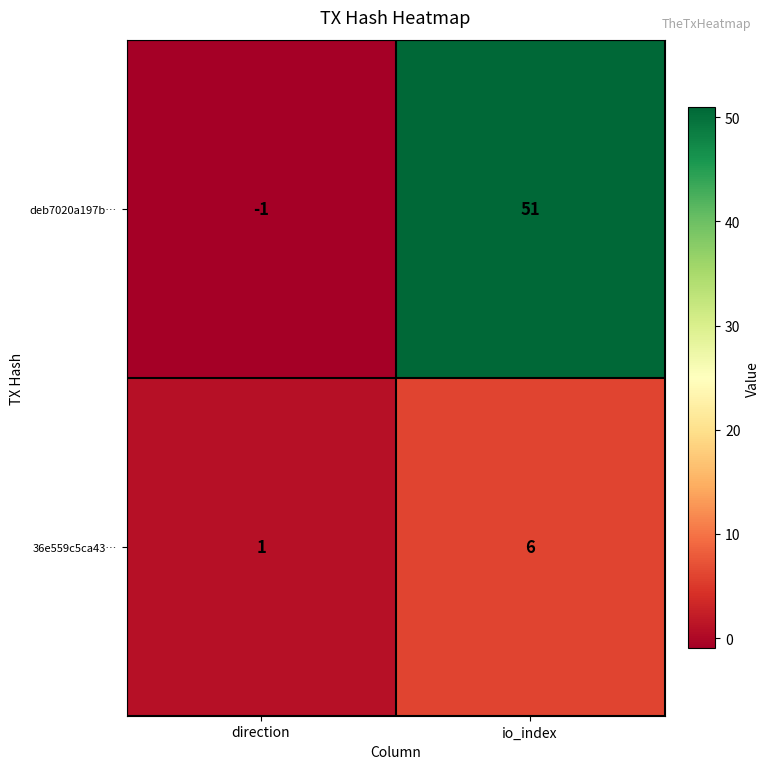

What is the minimum value shown in the chart?

-1